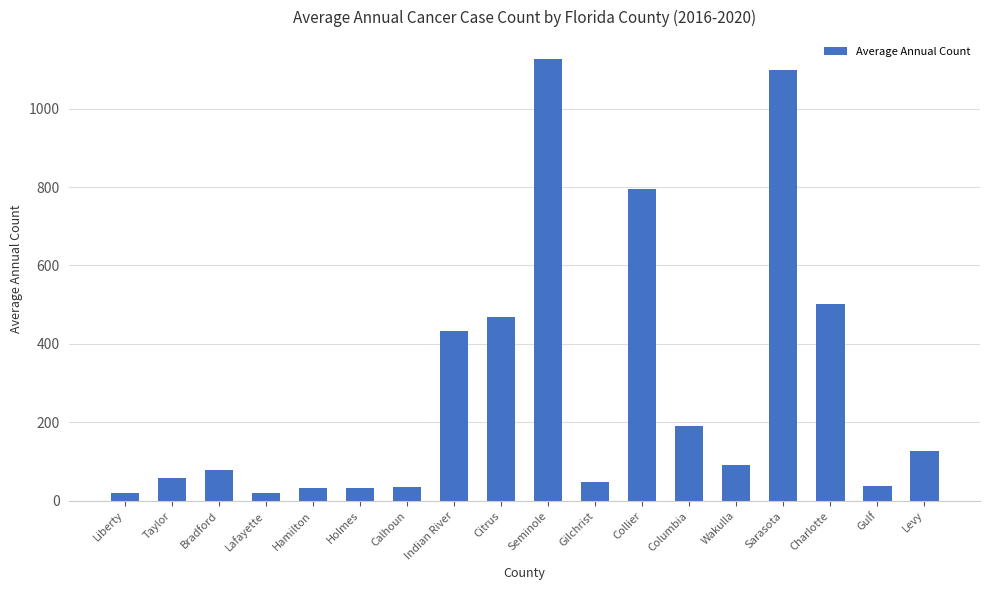

What is the change in value from Calhoun to Sarasota?

+1063